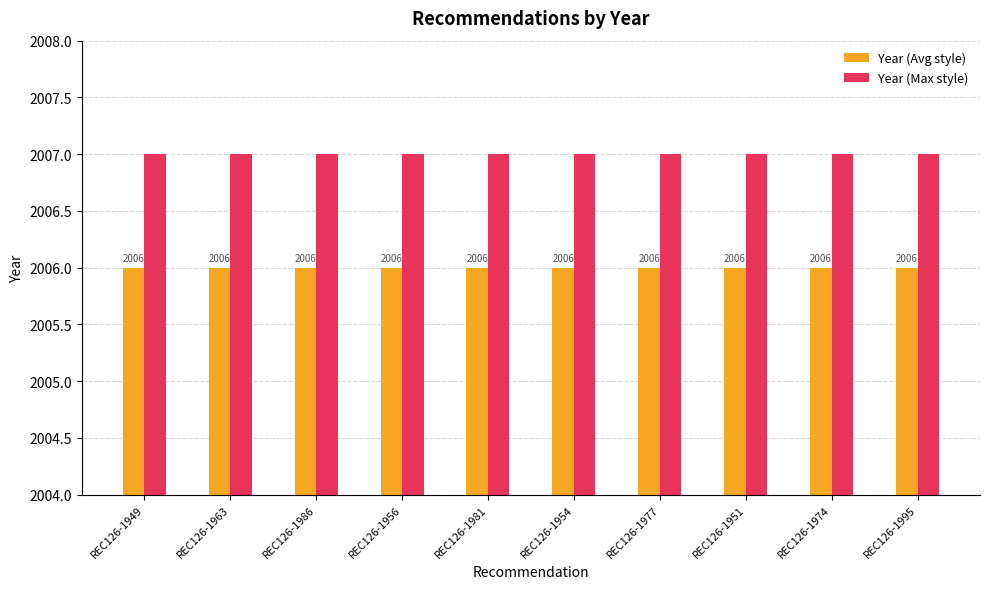

What is the sum of the Year (Max style) values at REC126-1951 and REC126-1956?

4014